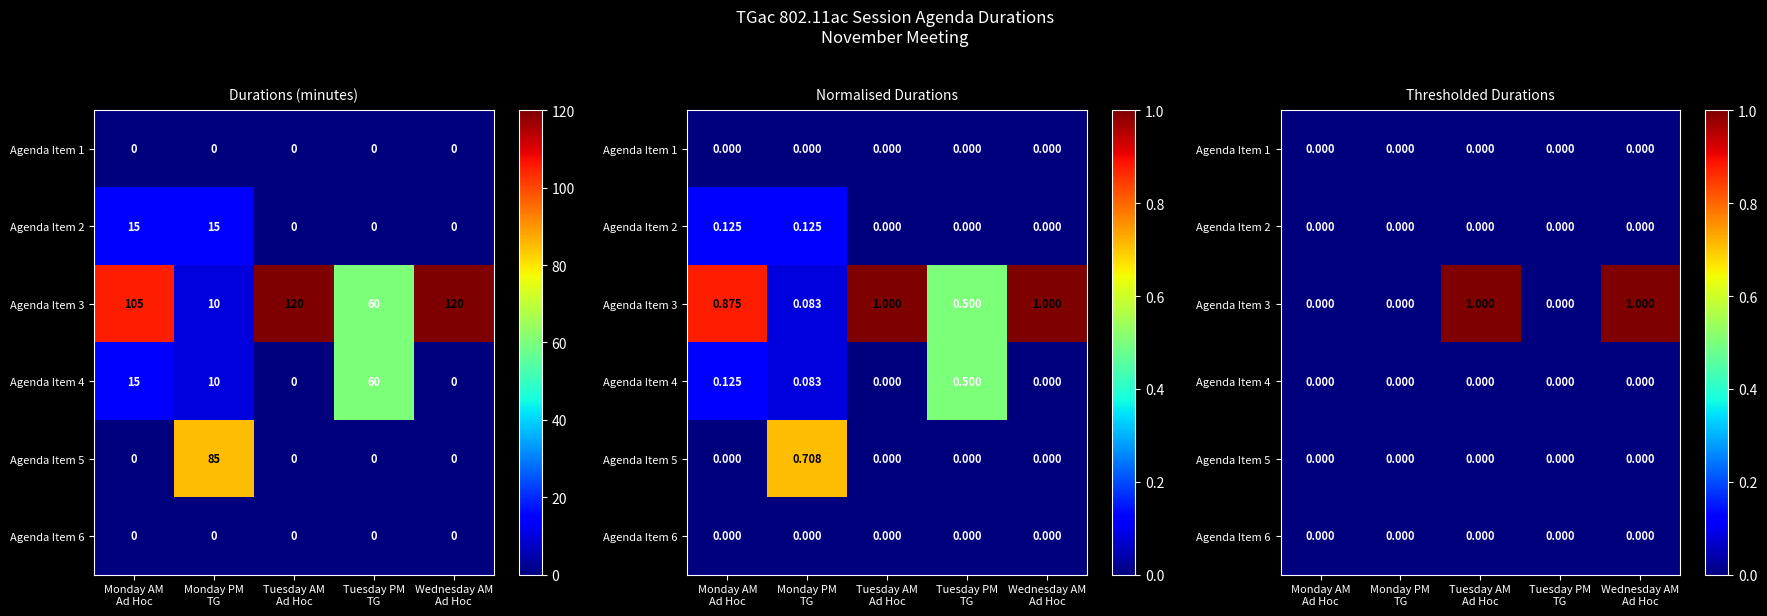

Which series has the largest total across all categories?

Agenda Item 3